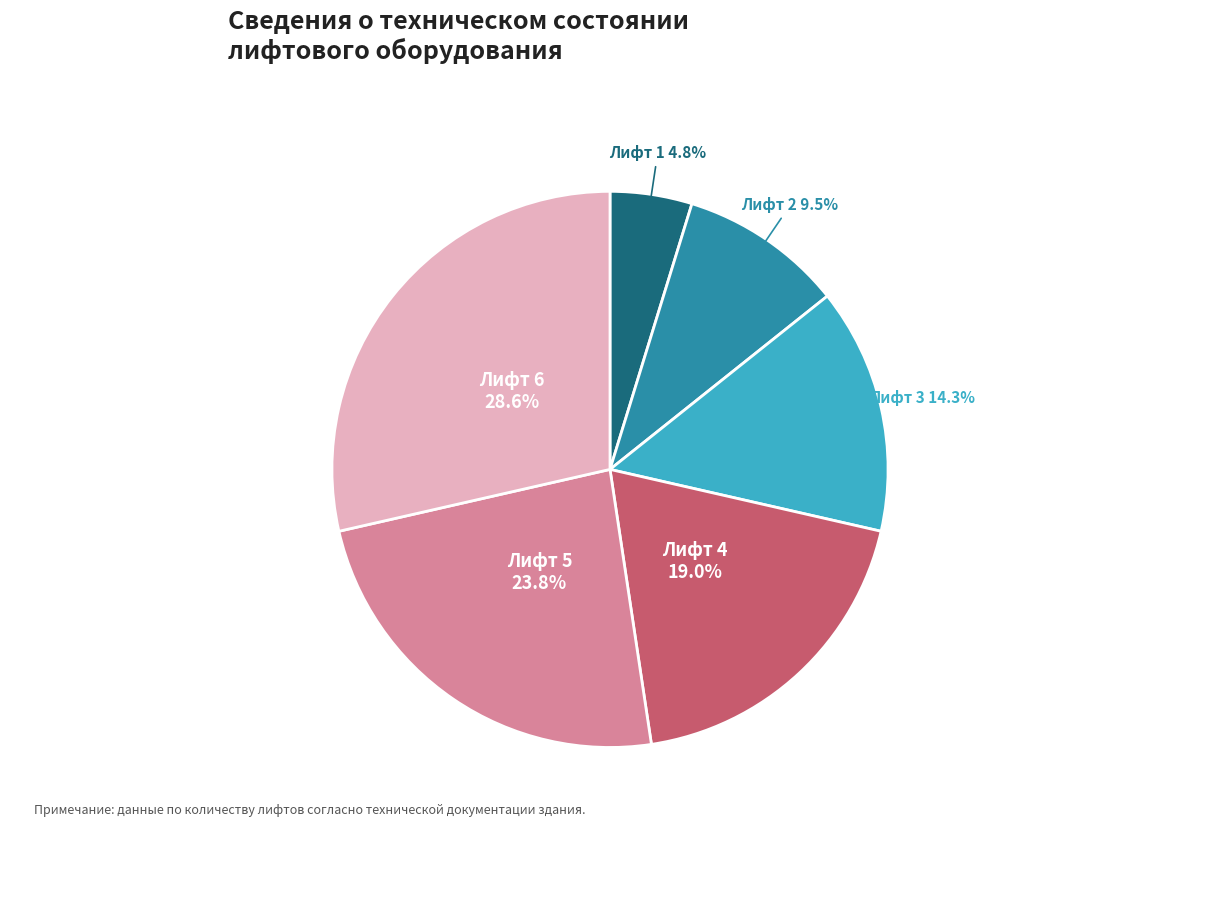

Does Лифт 1 represent more than half of the total?

No